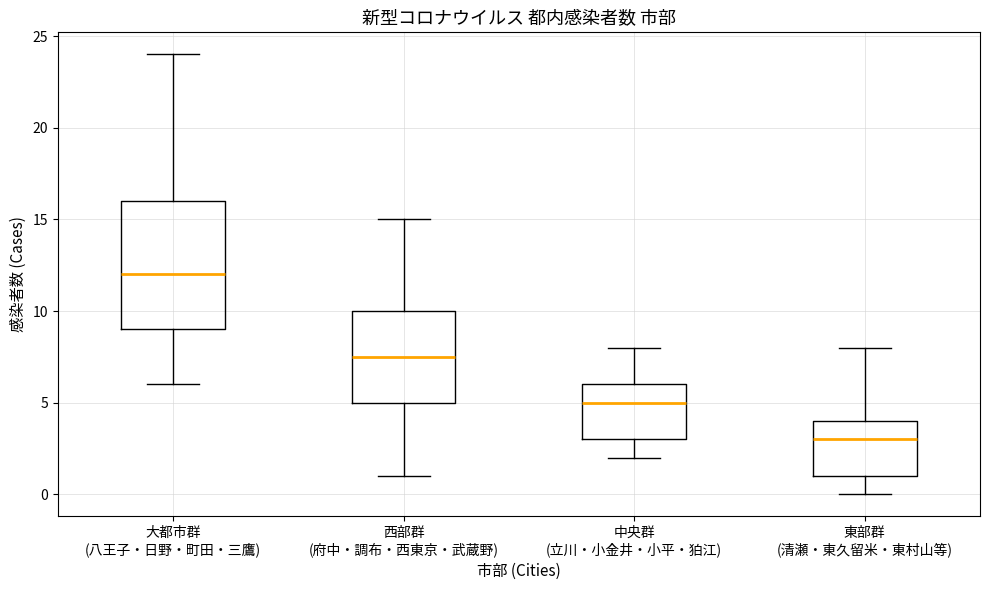

Which box has the lowest median line?

東部群 (清瀬・東久留米・東村山等)